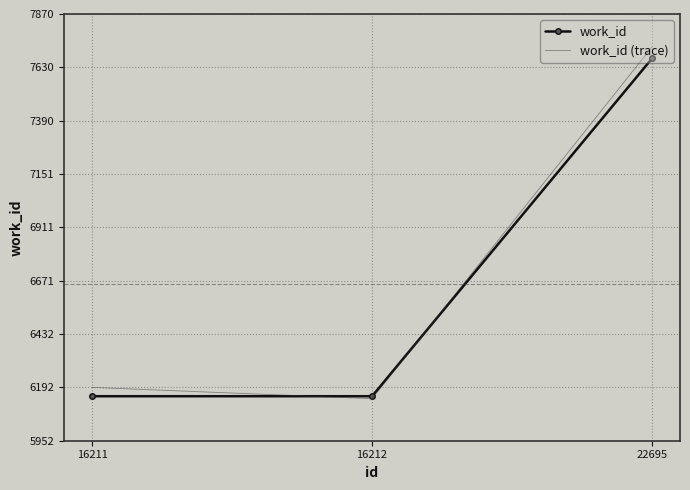

Reading right to left, transcribe all the data shown in this chart.

work_id: 22695=7670.0	16212=6152.0	16211=6152.0
work_id (trace): 22695=7721.8	16212=6140.9	16211=6191.7